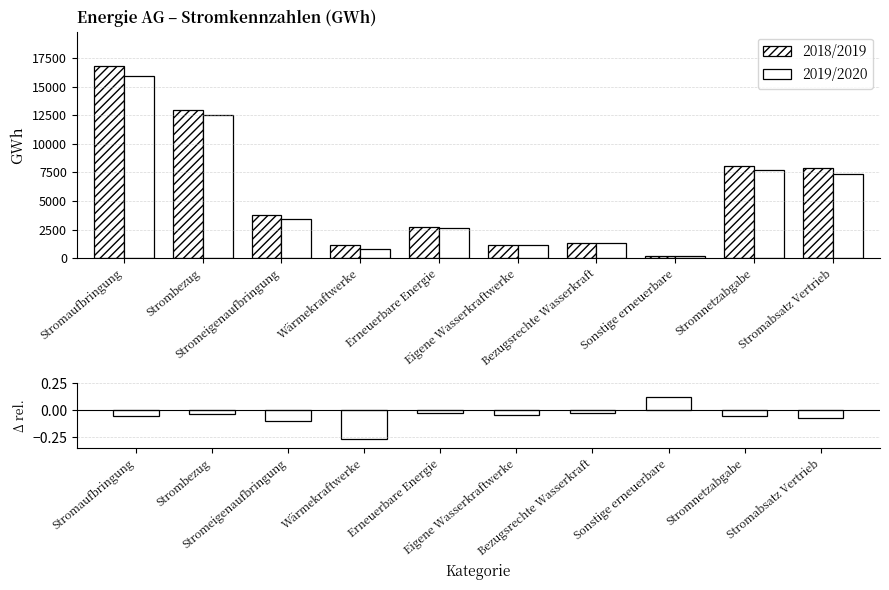

What is the difference between the maximum and minimum values in the (2020-2019)/2019 series?

0.4